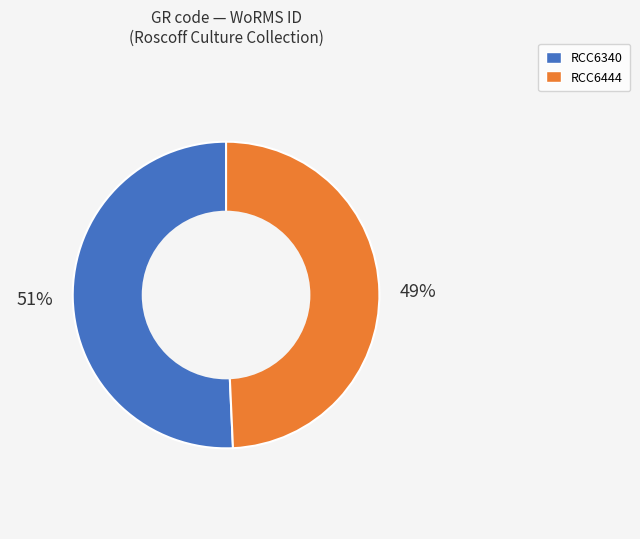

To the nearest percent, what percentage of the pie is RCC6444?

49%